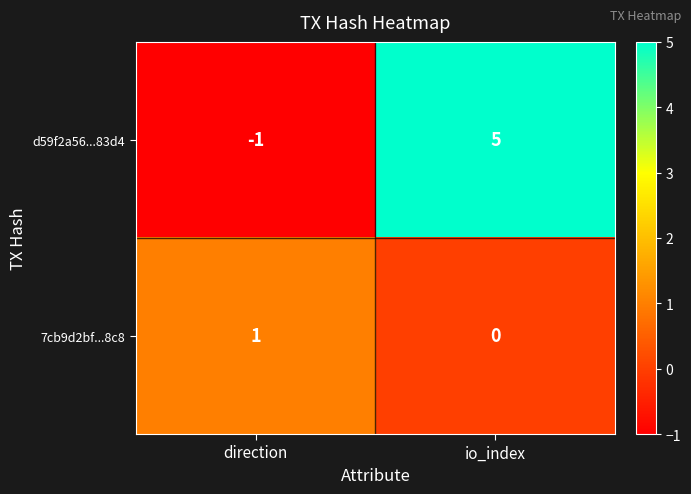

What is the spread (max minus min) of values at direction?

2